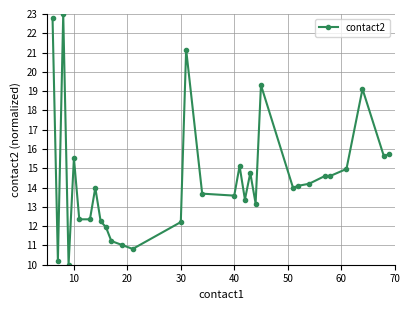

What is the value of the 21st point from the left?

13.2